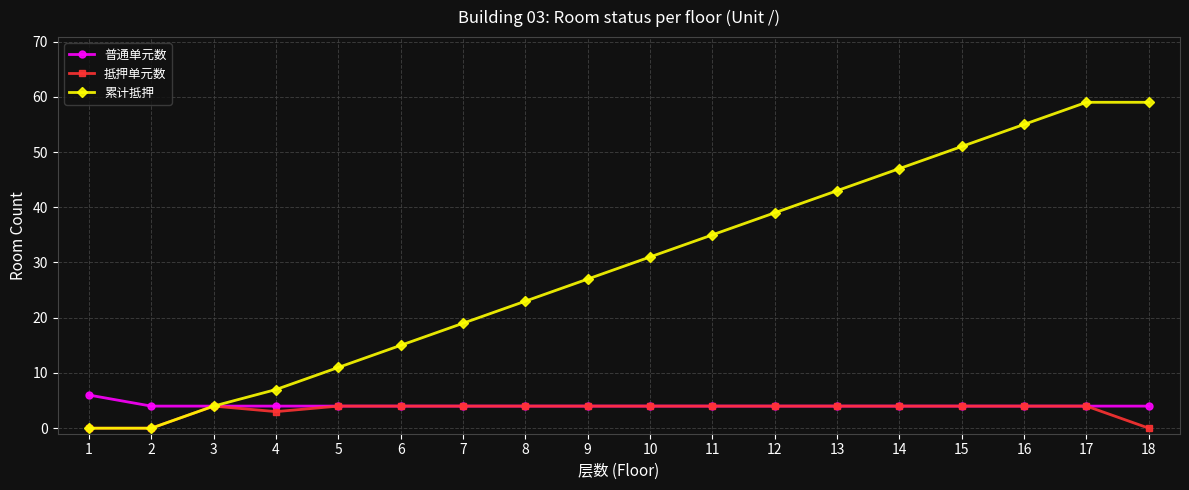

What is the spread (max minus min) of values at 12?

35